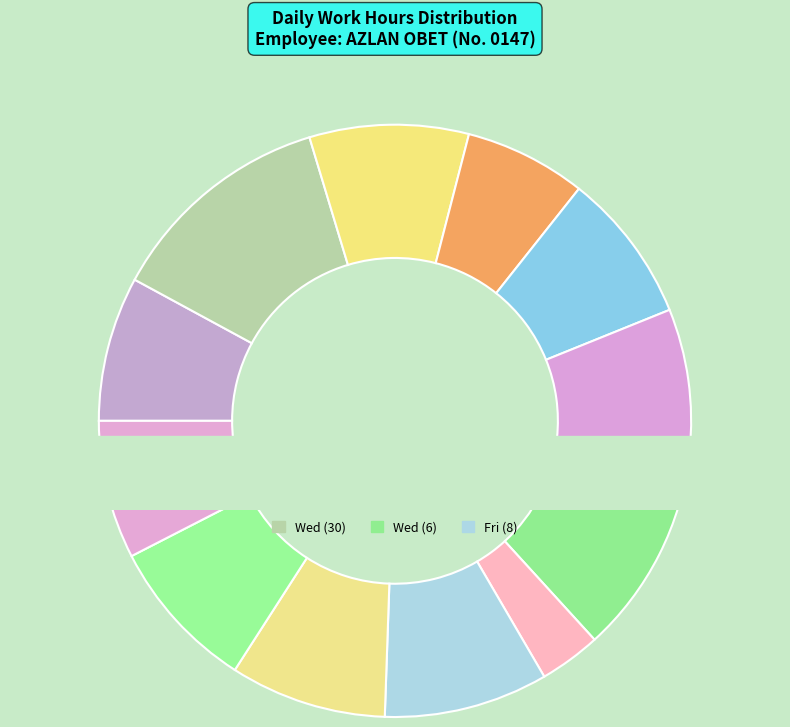

What is the change in value from Wed (30) to Sat (2)?

-7.8